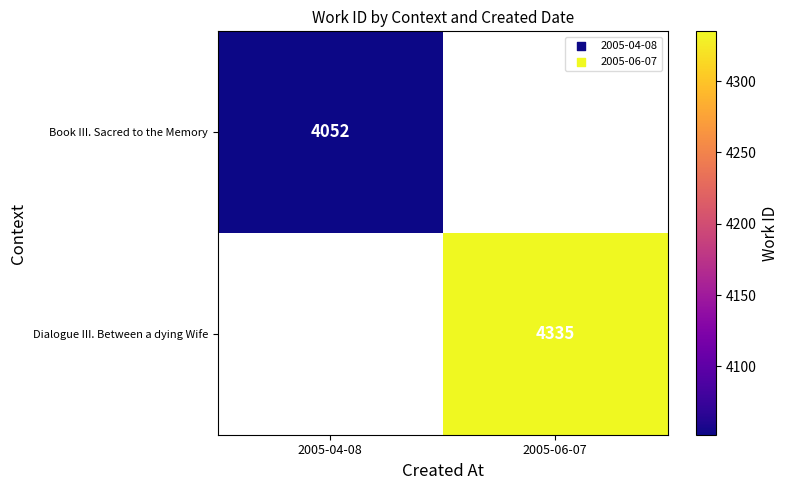

What is the greatest value displayed?

4335.0